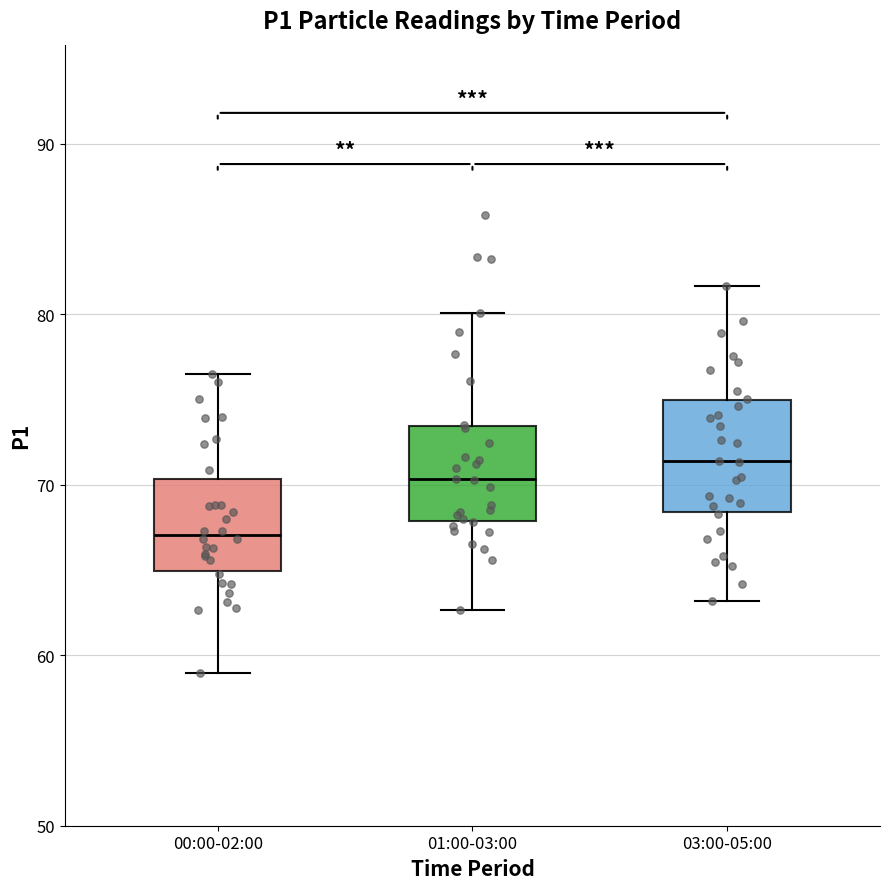

Where is the lower edge of the box for 03:00-05:00 on the y-axis? The values are not printed on the chart, so give them approximately, as read against the axis.

68